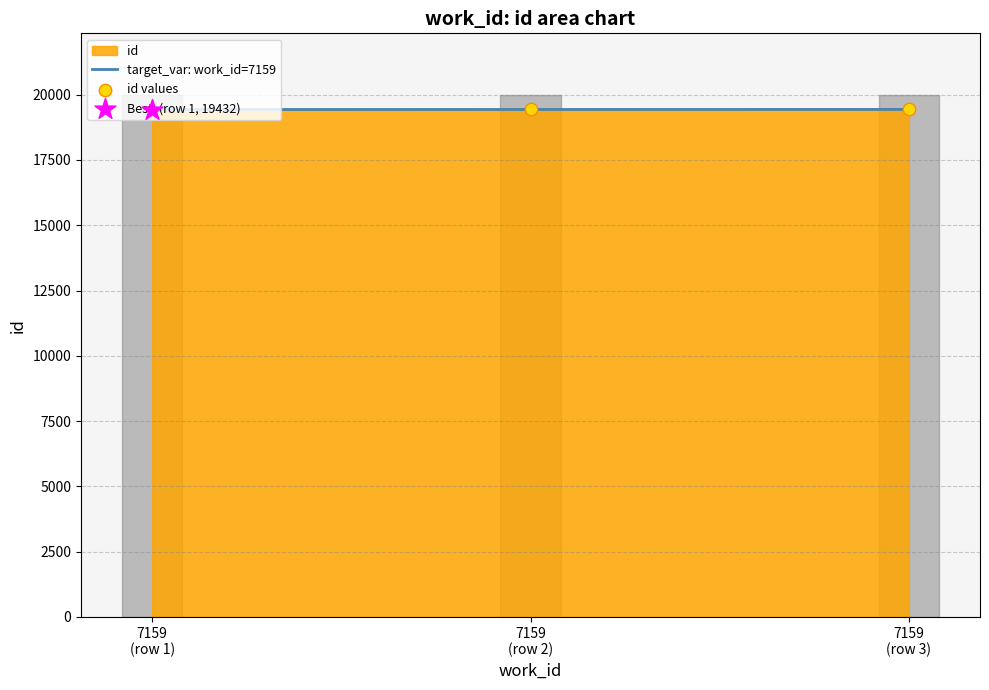

What is the total value across all series at 7159
(row 3)?

38870